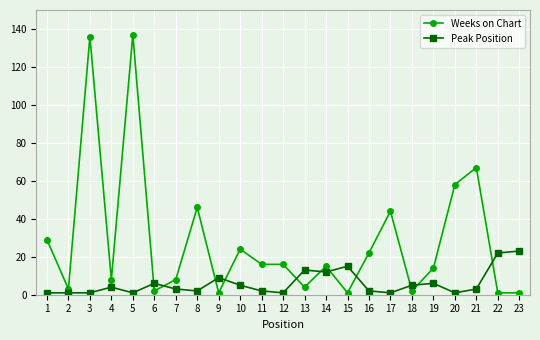

Count the number of categories in the chart.

23